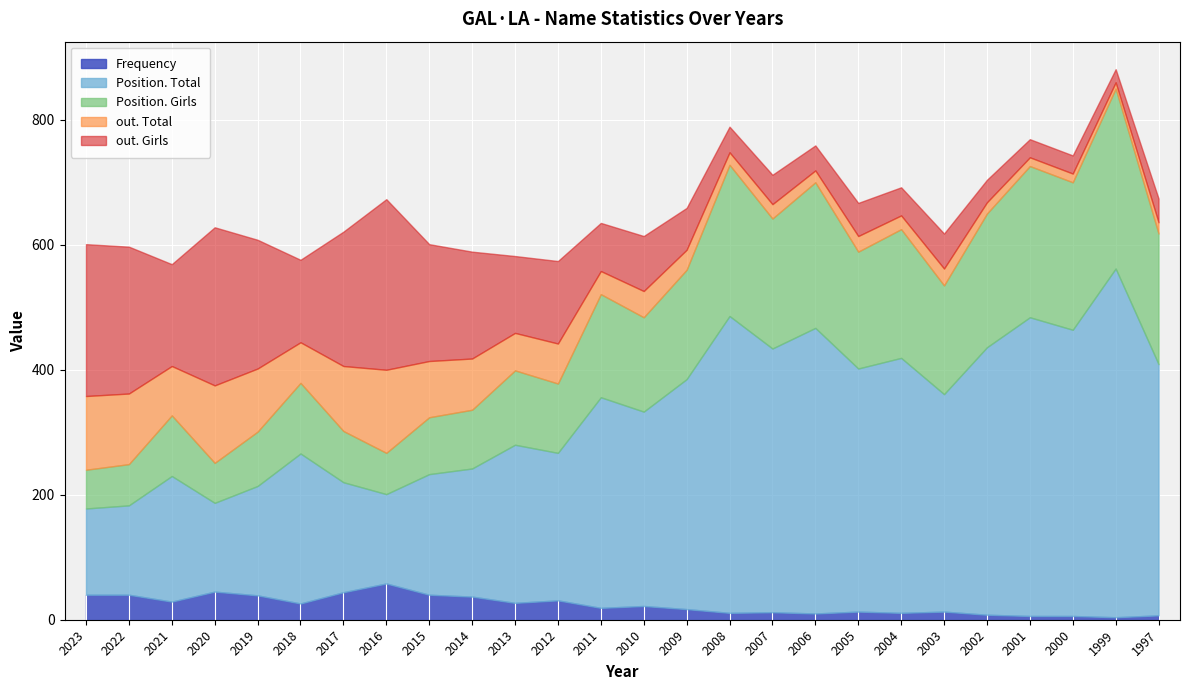

How many data points does each series have?

26